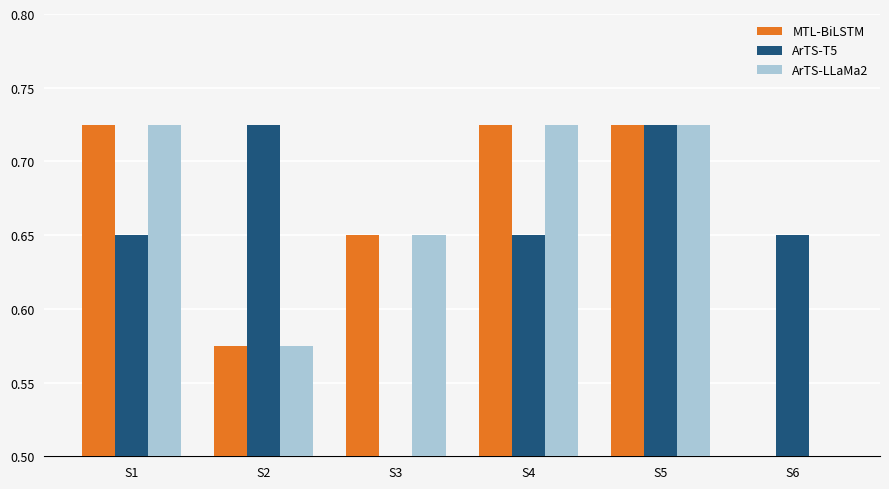

What is the sum of the ArTS-T5 values at S6 and S4?

1.3